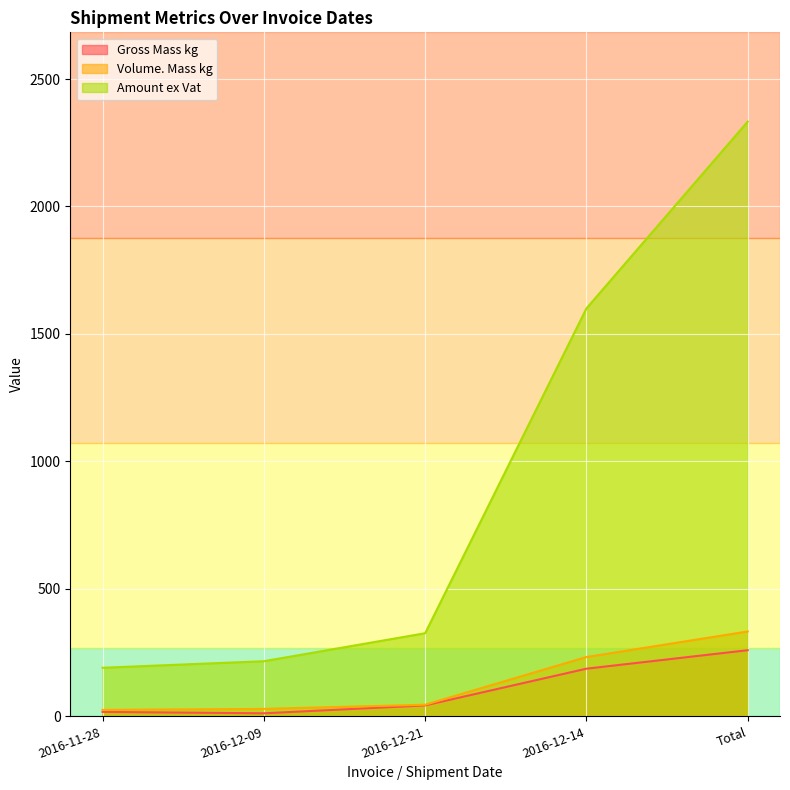

Count the number of data series in this chart.

3